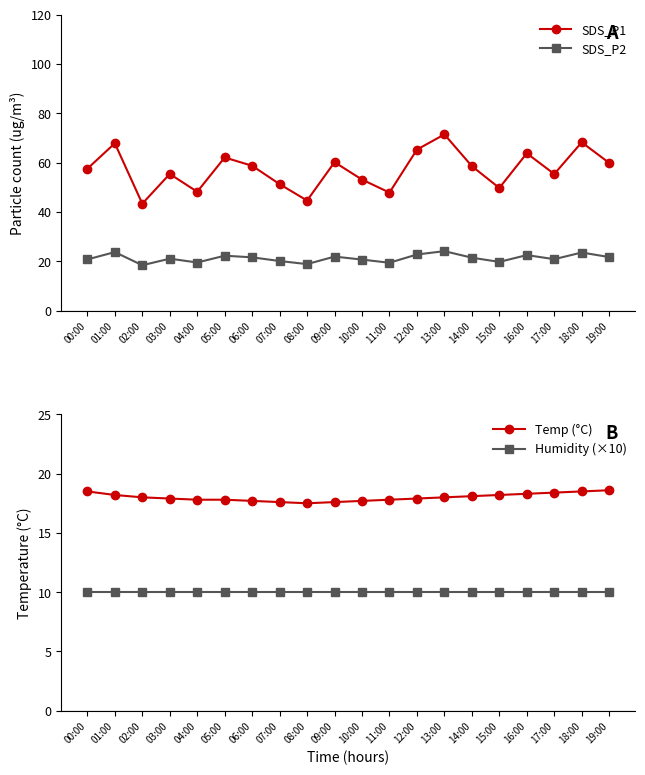

How many lines are shown in the chart?

4